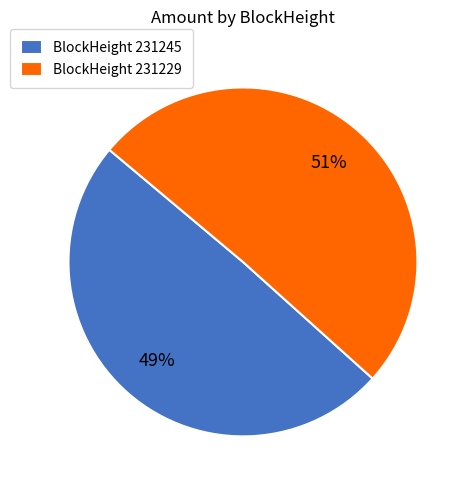

True or false: BlockHeight 231245 accounts for 49% of the total.

True